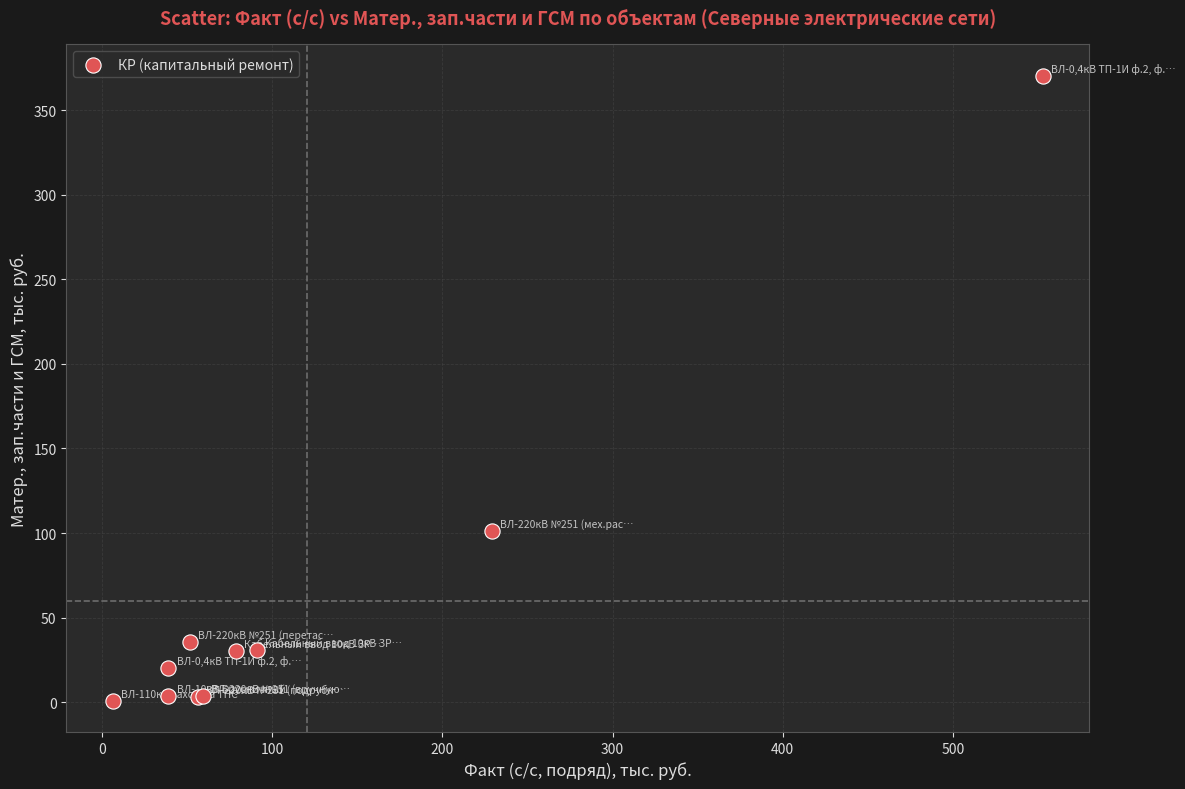

What Y value in the scatter plot is closest to 185?

101.2